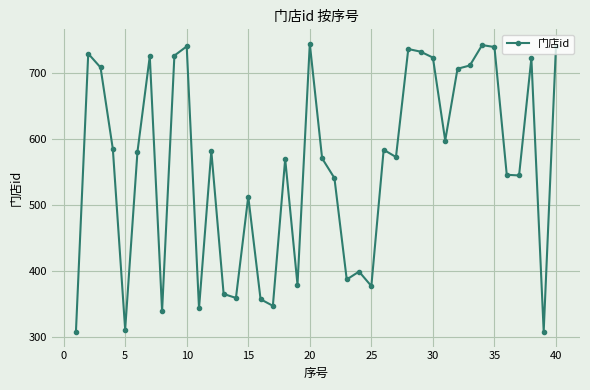

What is the maximum value shown in the chart?

745